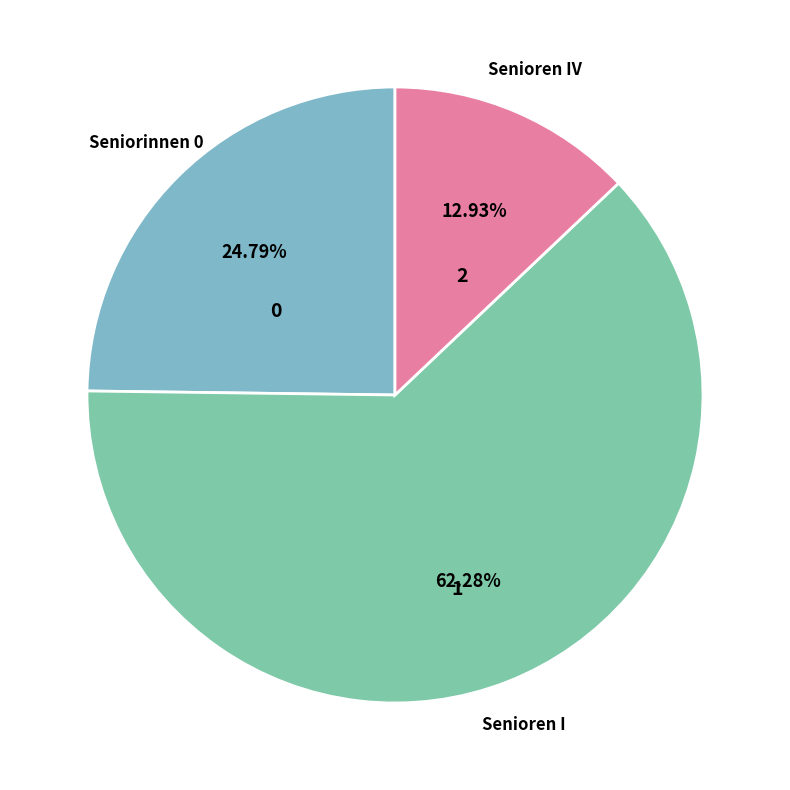

How many slices are in this pie chart?

3